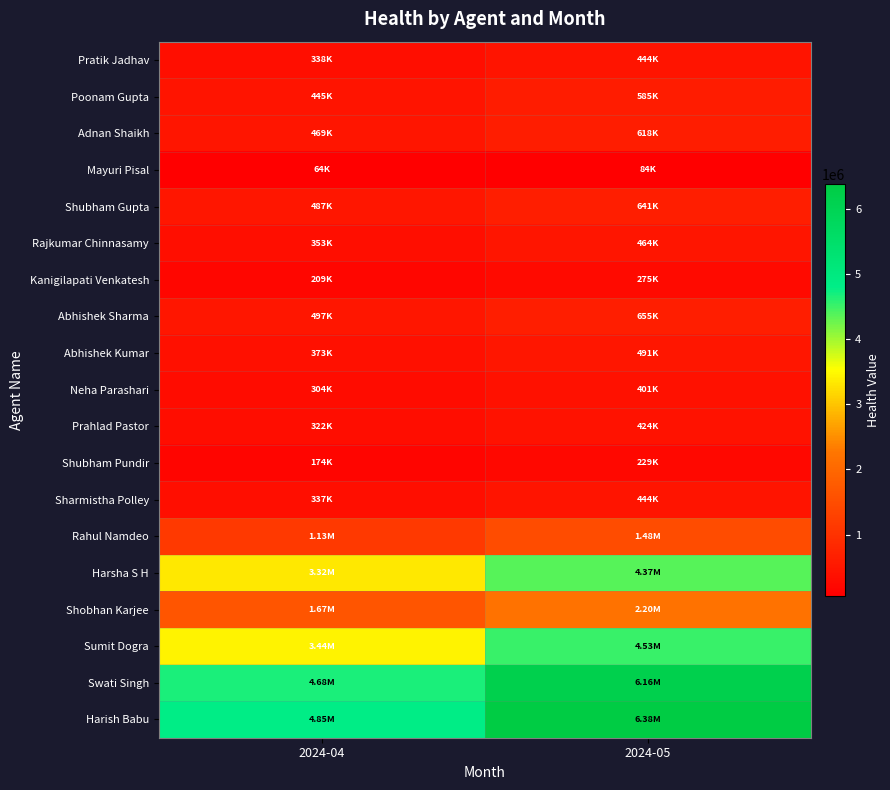

At how many categories does at least one series exceed 4228019?

2